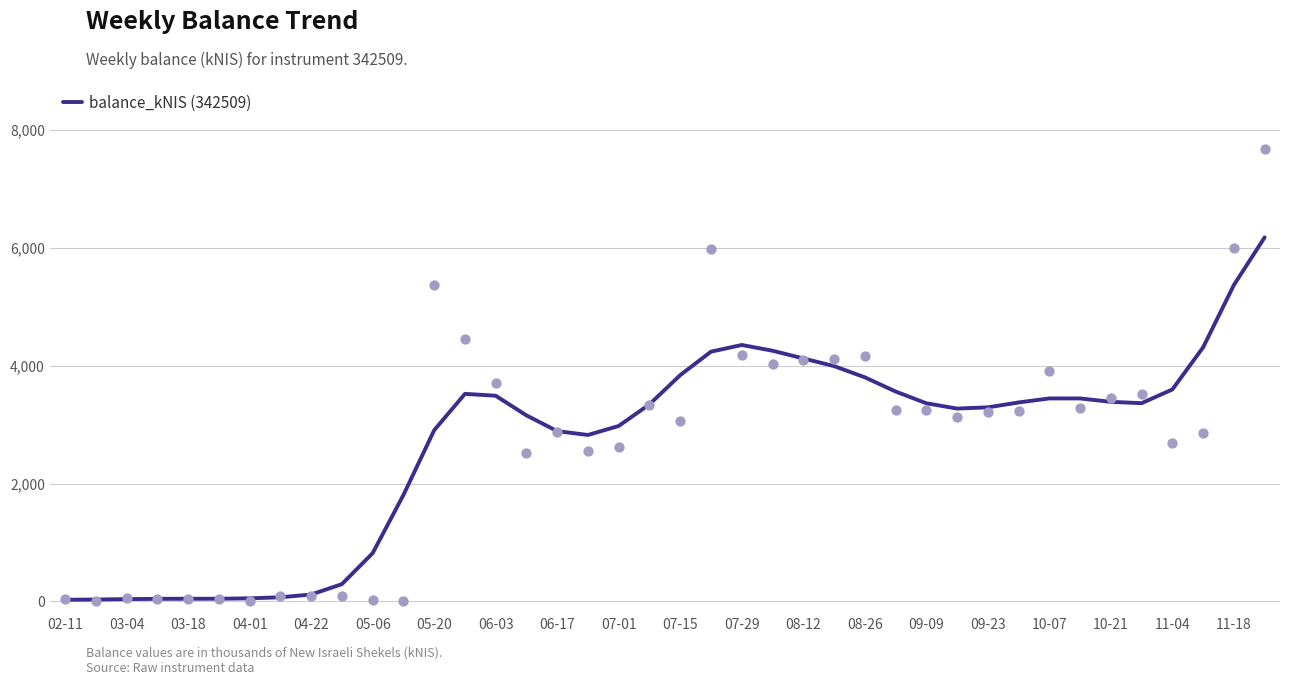

What is the change in value from 08-12 to 10-07?

-678.9